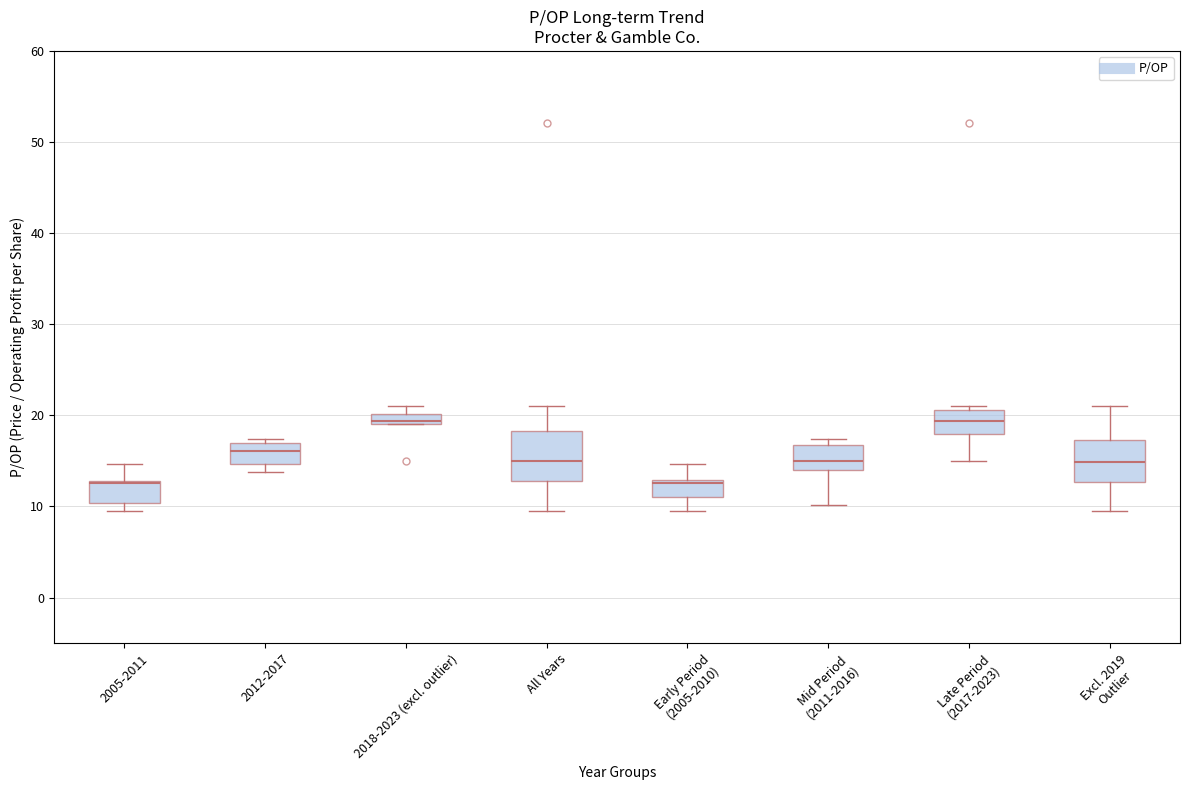

Where does the median line of the box for Late Period (2017-2023) sit on the y-axis? The values are not printed on the chart, so give them approximately, as read against the axis.

19